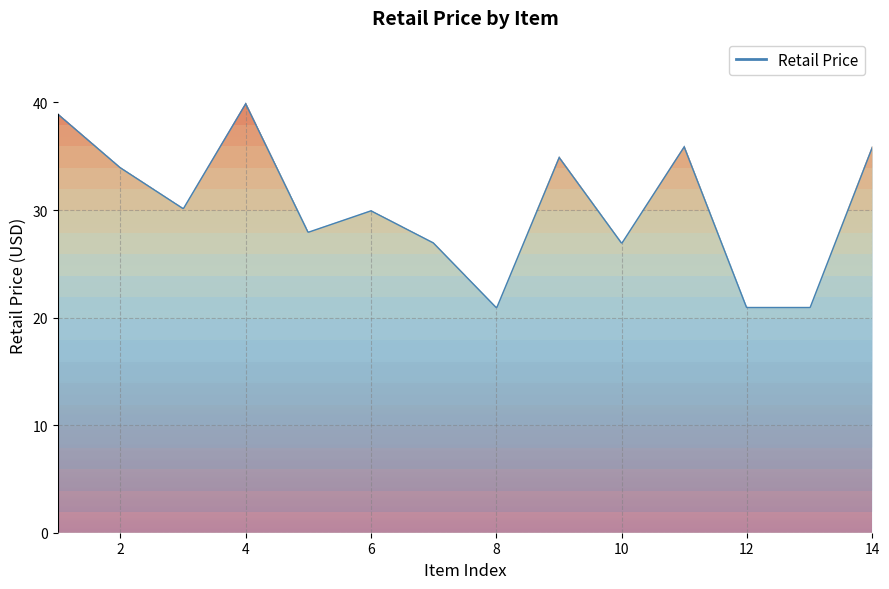

What is the difference between the maximum and minimum values?

19.0